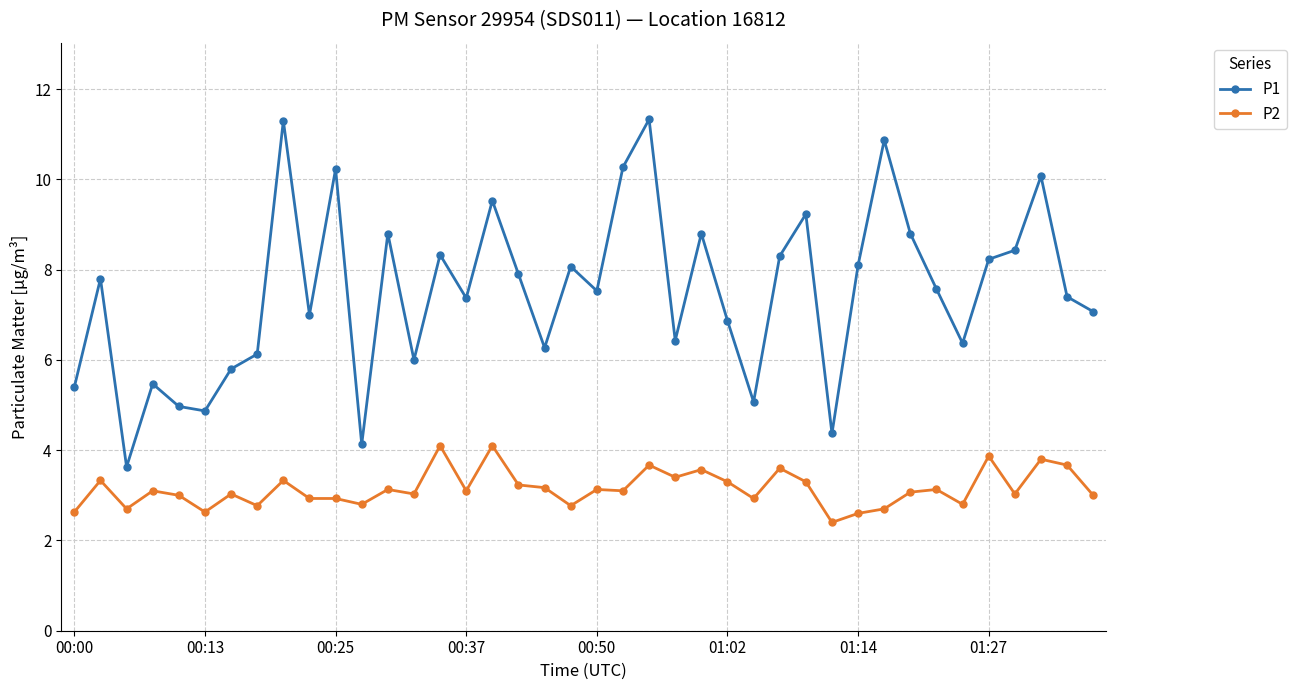

Which series has the largest total across all categories?

P1